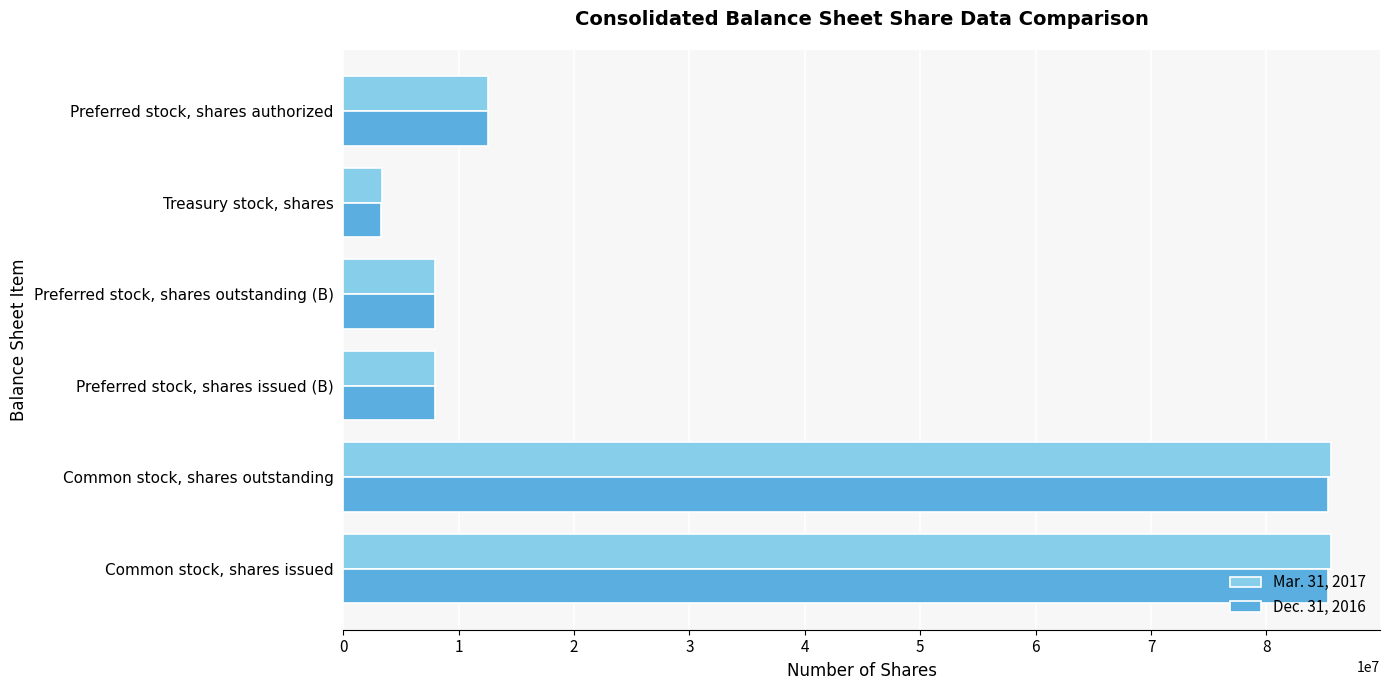

Which series has the widest spread of values?

Mar. 31, 2017